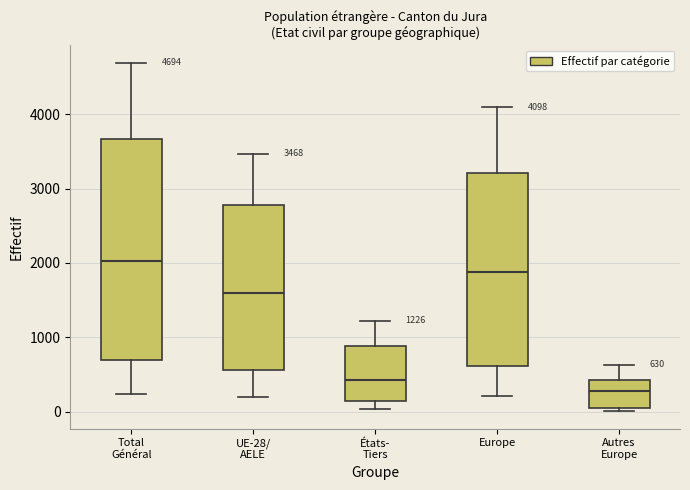

Comparing the boxes themselves (not the whiskers), which one is the tallest?

Total Général